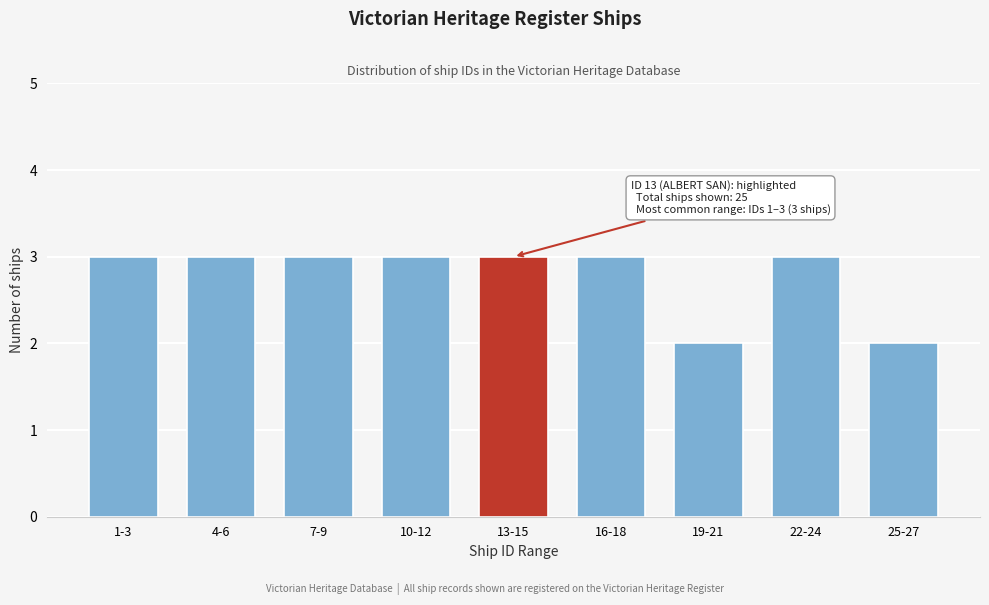

Reading right to left, what are all the values shown in this chart?

2	3	2	3	3	3	3	3	3